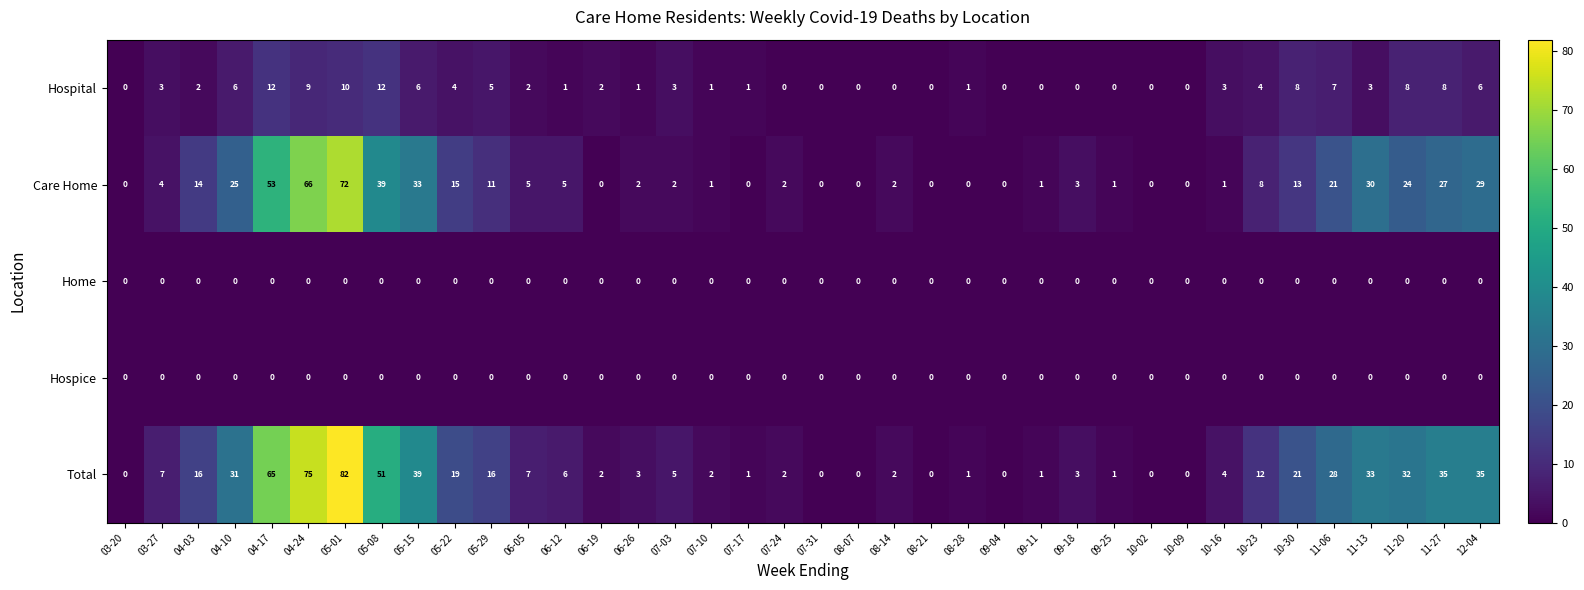

Which series has the largest total across all categories?

Total